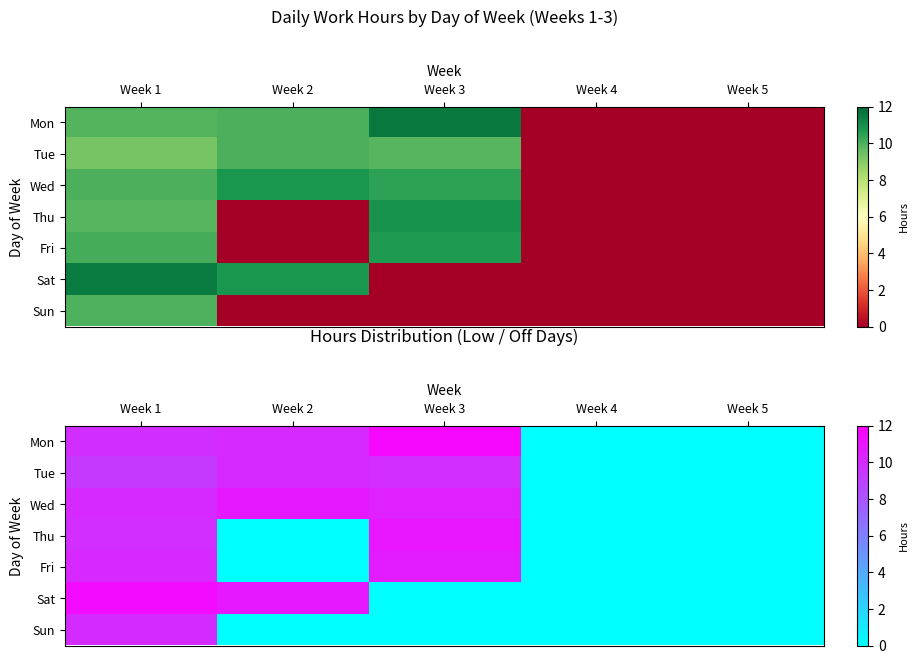

The Wed series shows 0.0 at Week 5. True or false?

True